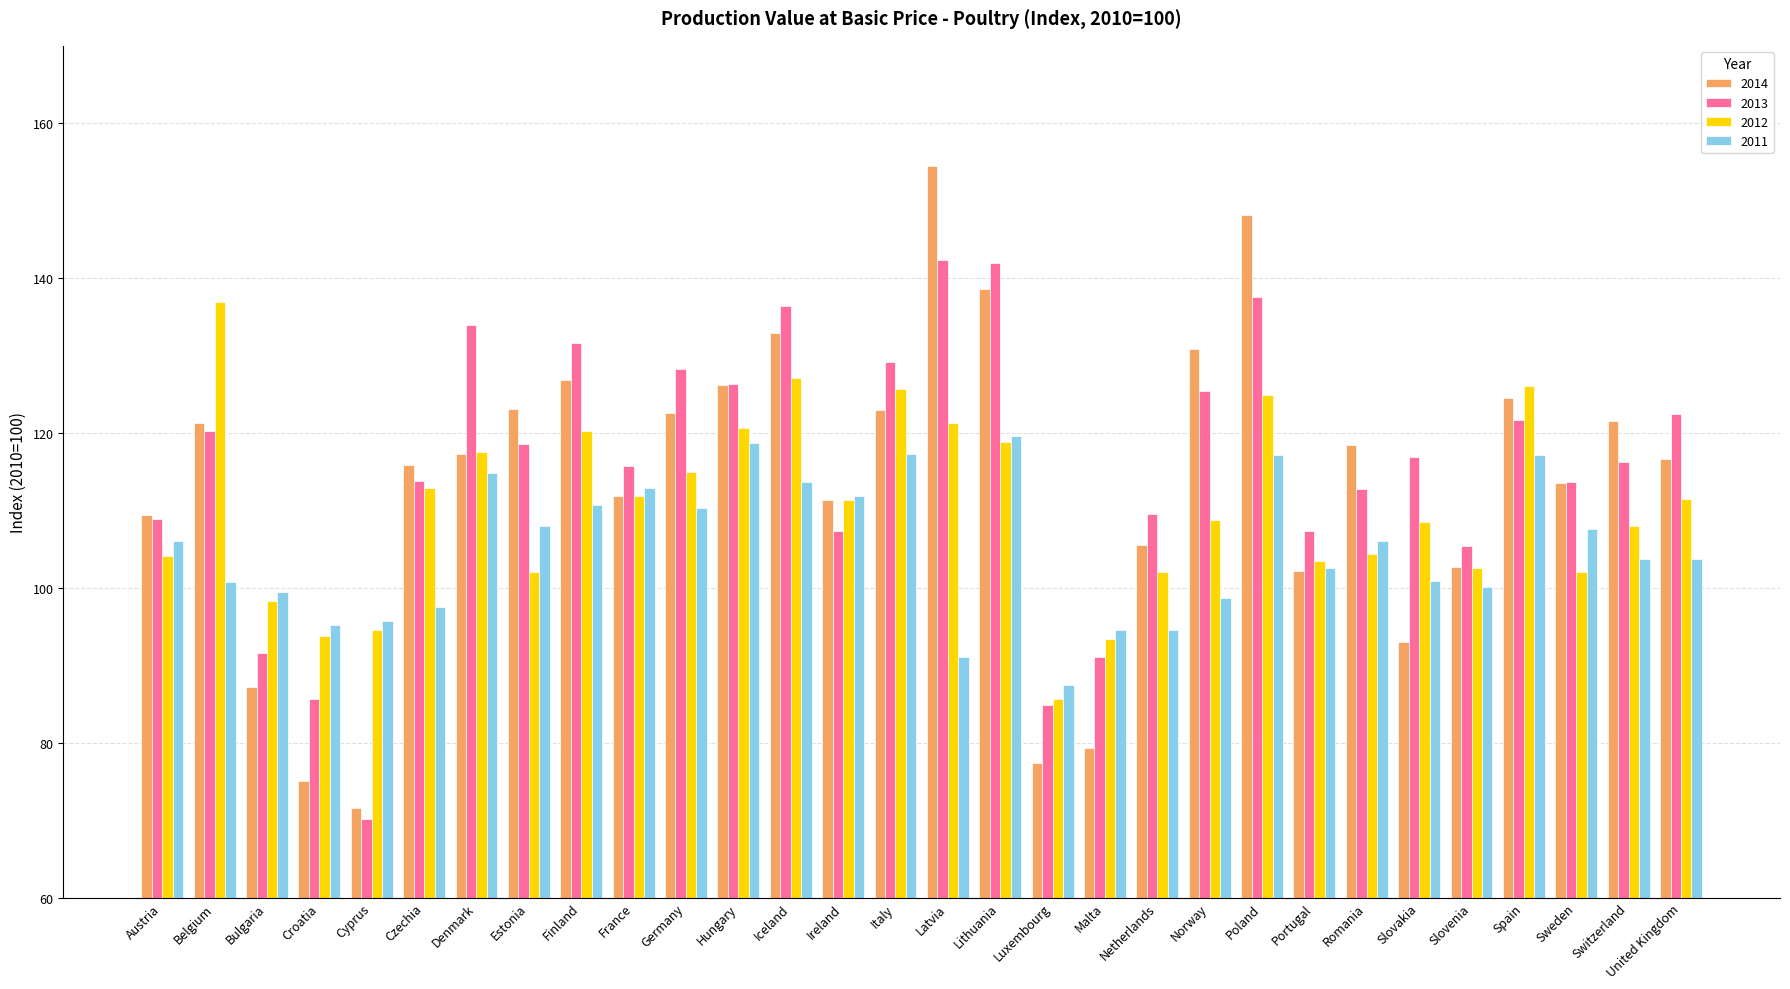

Are the bars horizontal?

No